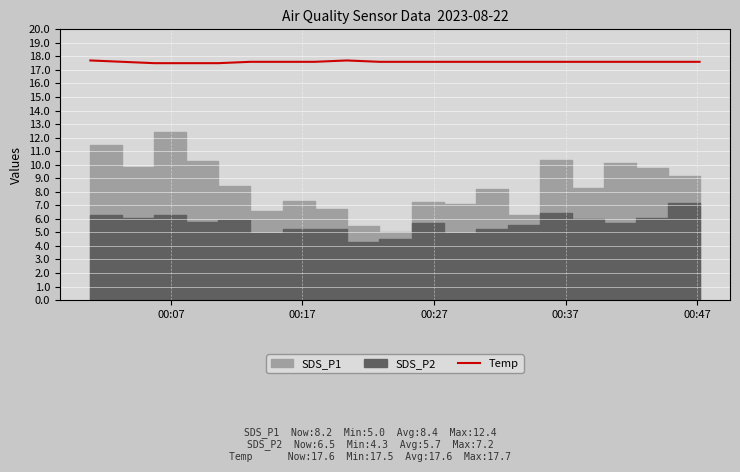

What is the difference between the second highest and minimum values?

0.2